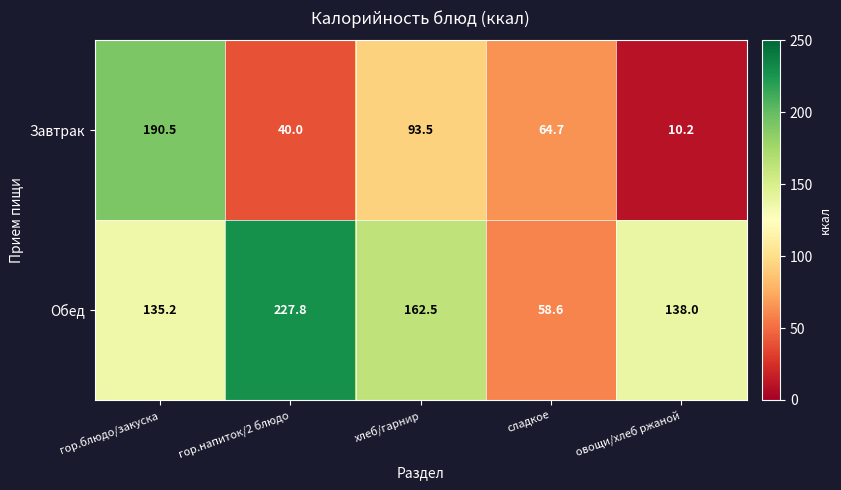

List the series in order of their peak value, lowest first.

Завтрак, Обед